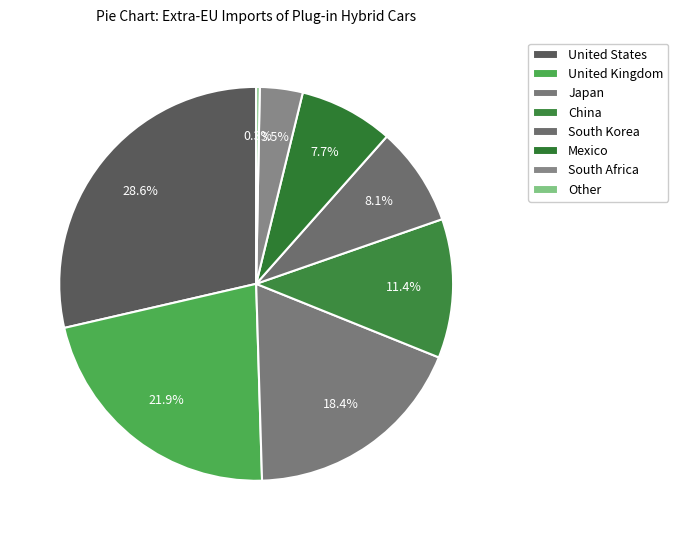

Is there a majority slice in this chart?

No